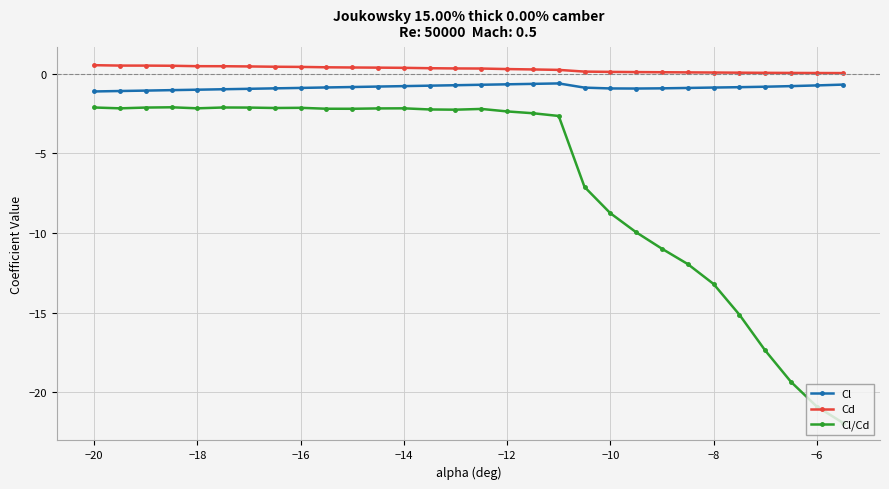

True or false: Cd and Cl/Cd intersect in this chart.

False